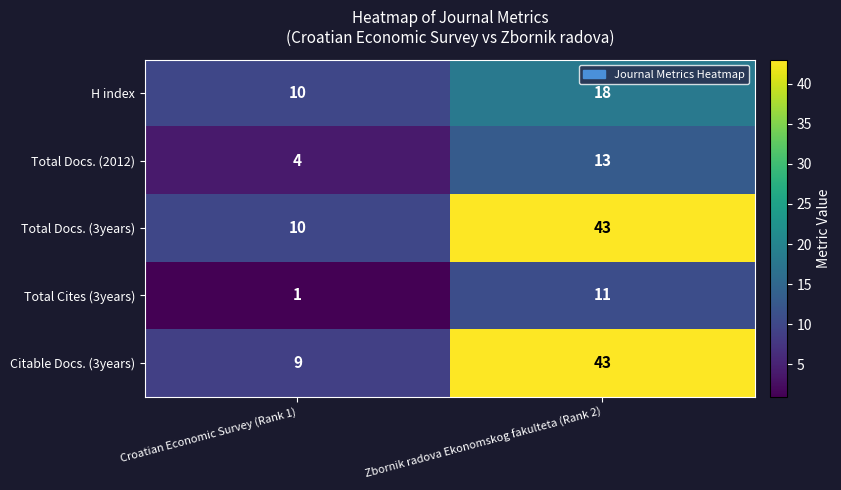

True or false: Total Cites (3years) has a value of 1 at Croatian Economic Survey (Rank 1).

True